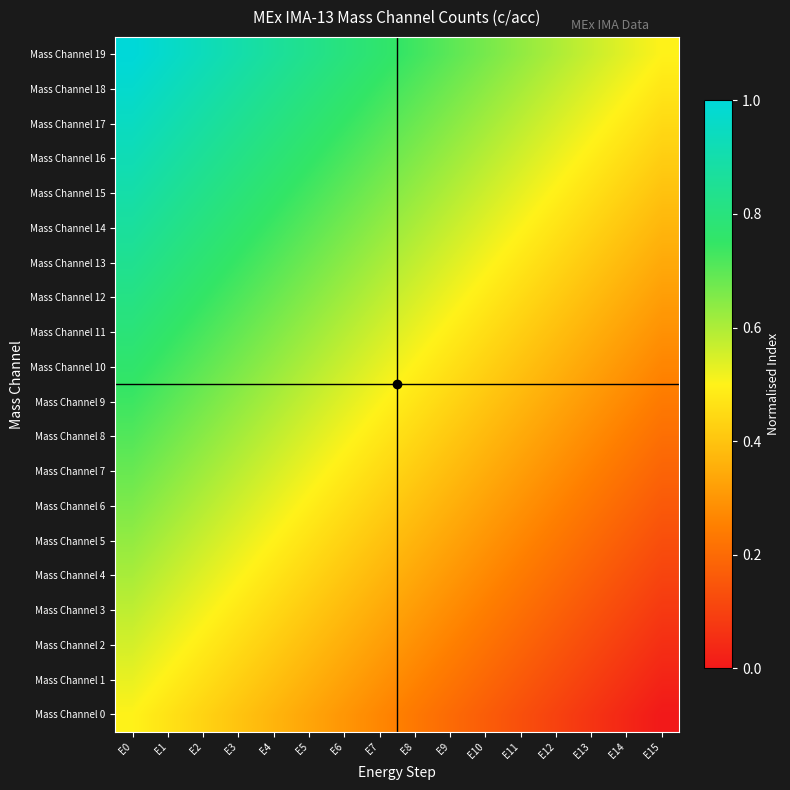

What is the total value across all series at E12?

7.0